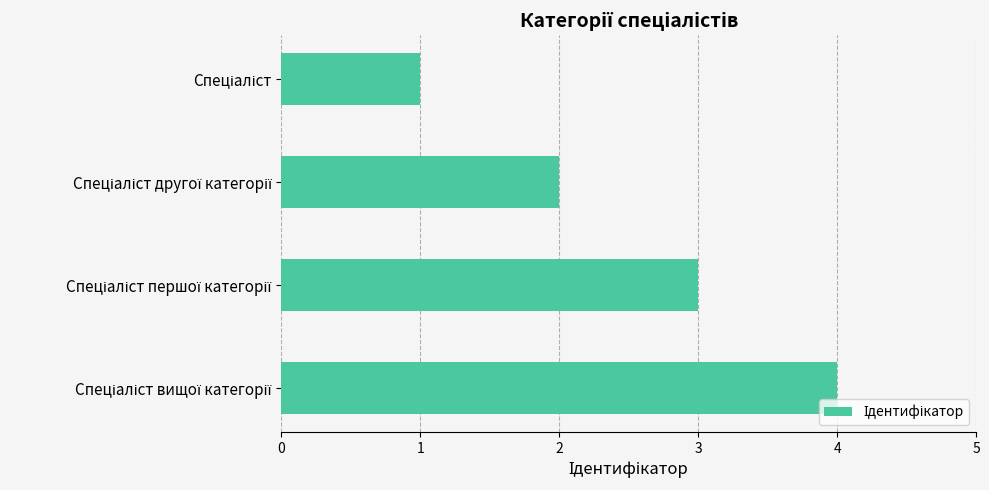

What is the sum of all values?

10